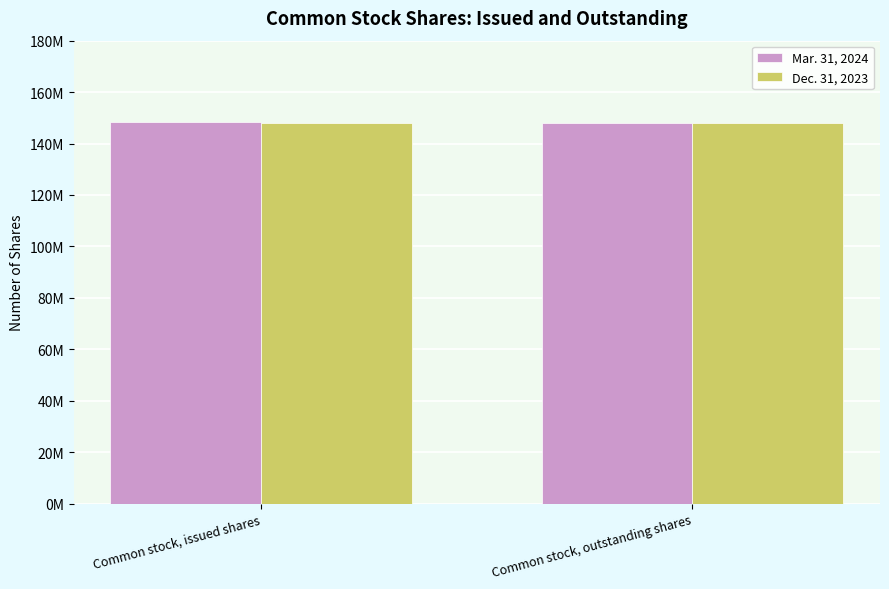

What is the sum of all Mar. 31, 2024 values?

296538842